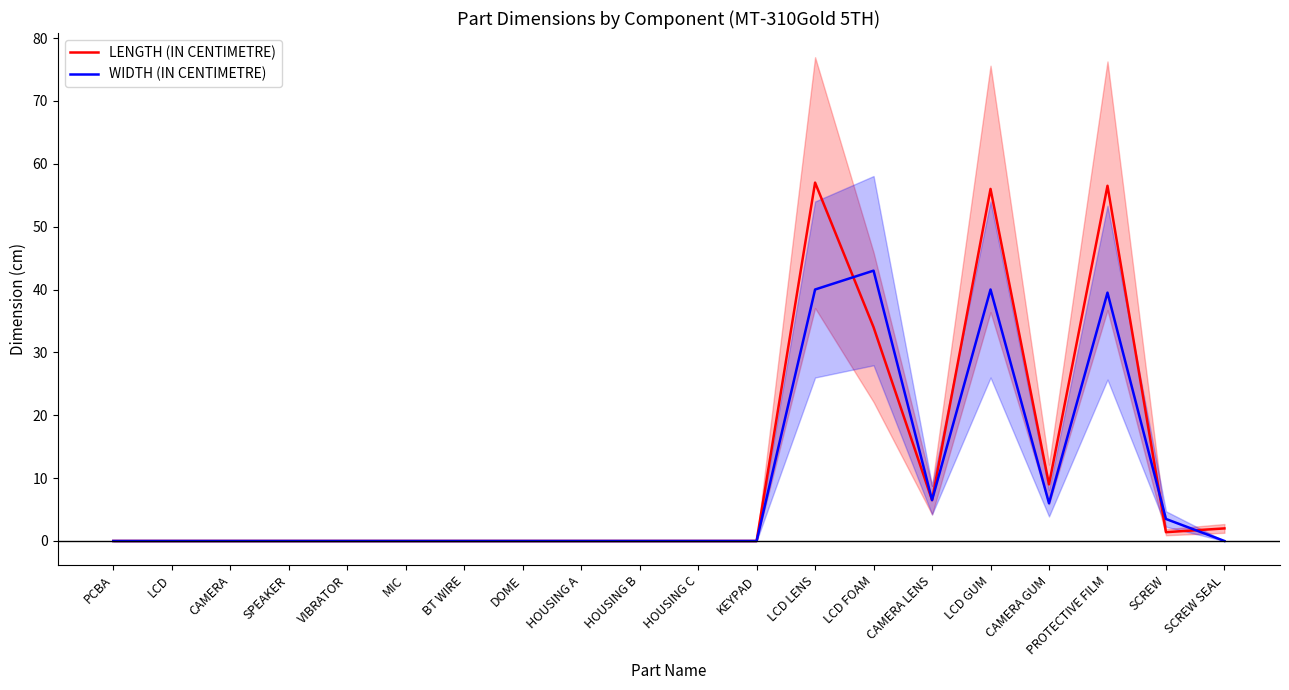

What is the sum of the WIDTH (IN CENTIMETRE) values at HOUSING A and LCD GUM?

40.0